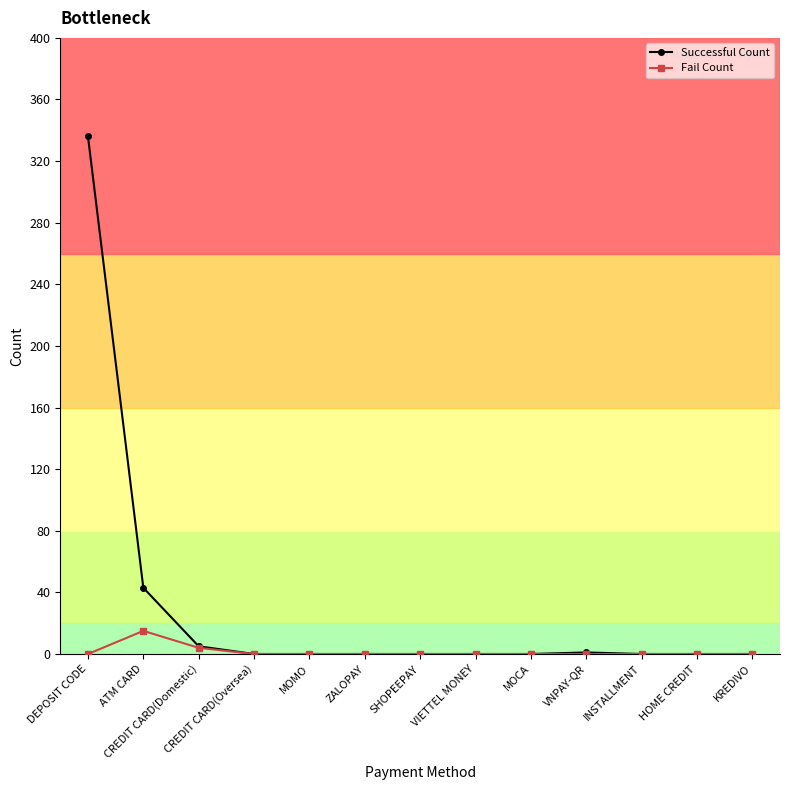

What is the greatest value displayed?

336